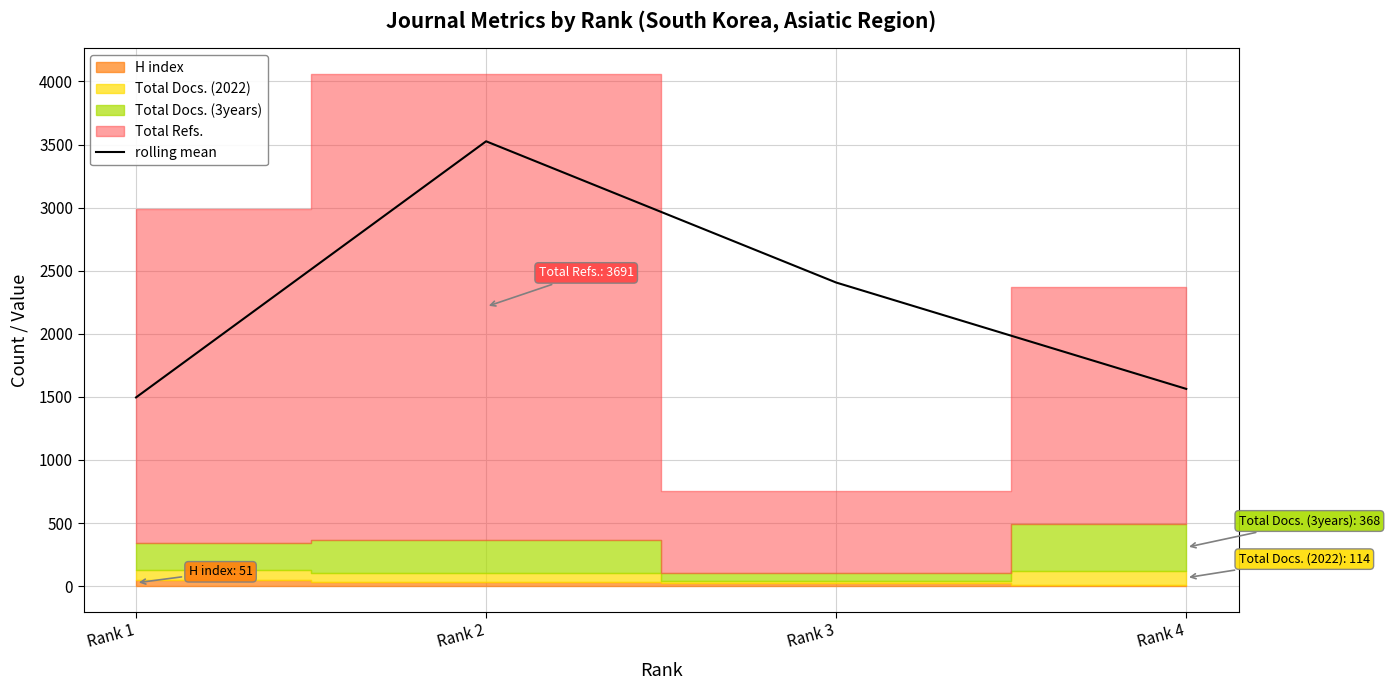

How many values are below 2406?

2